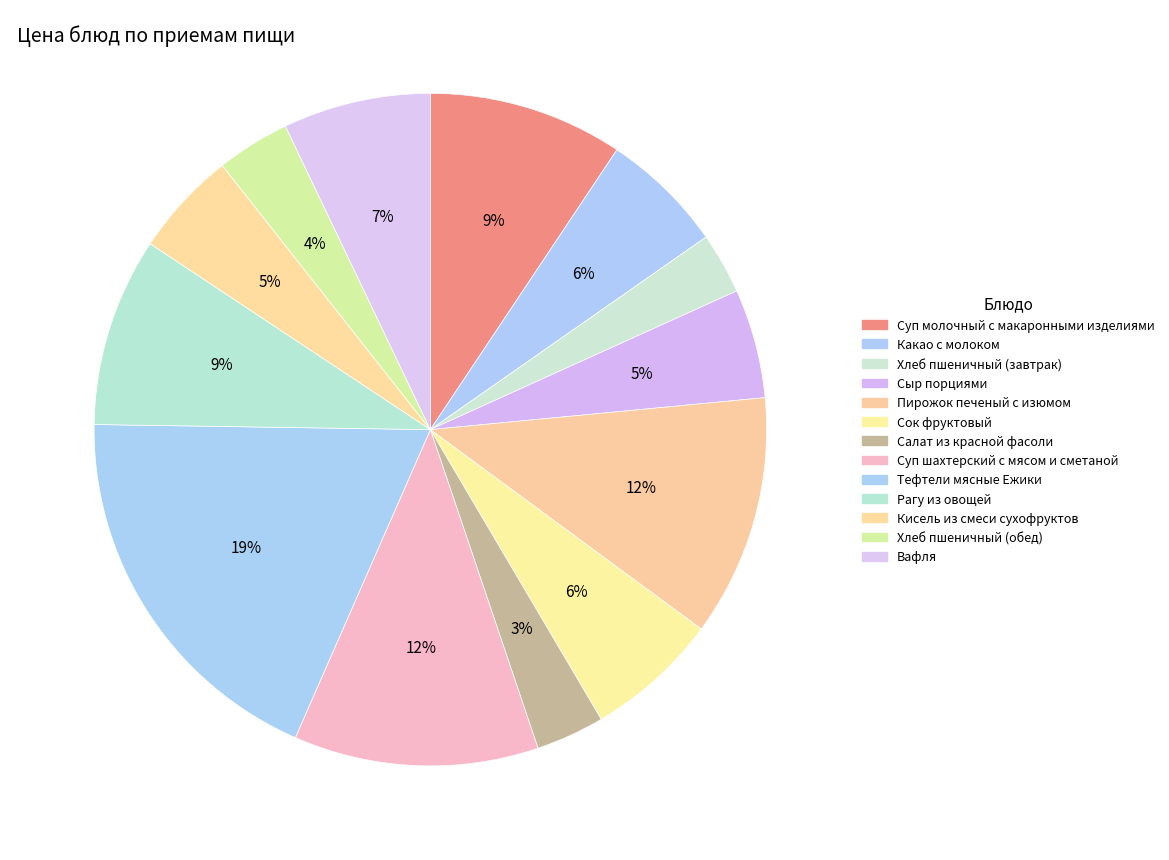

Count the number of slices in the pie.

13